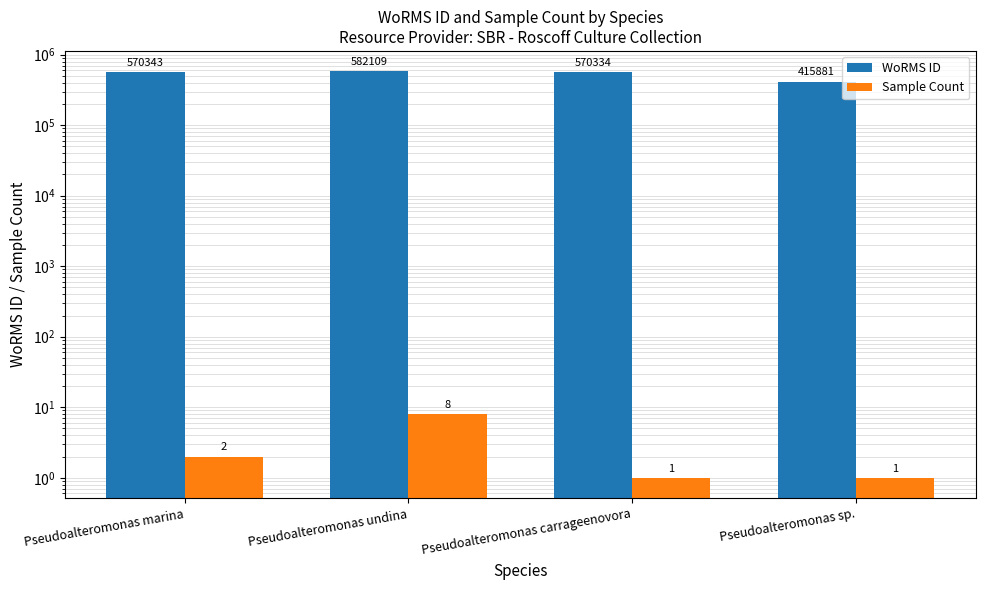

Between Pseudoalteromonas carrageenovora and Pseudoalteromonas sp., which is larger?

Pseudoalteromonas carrageenovora